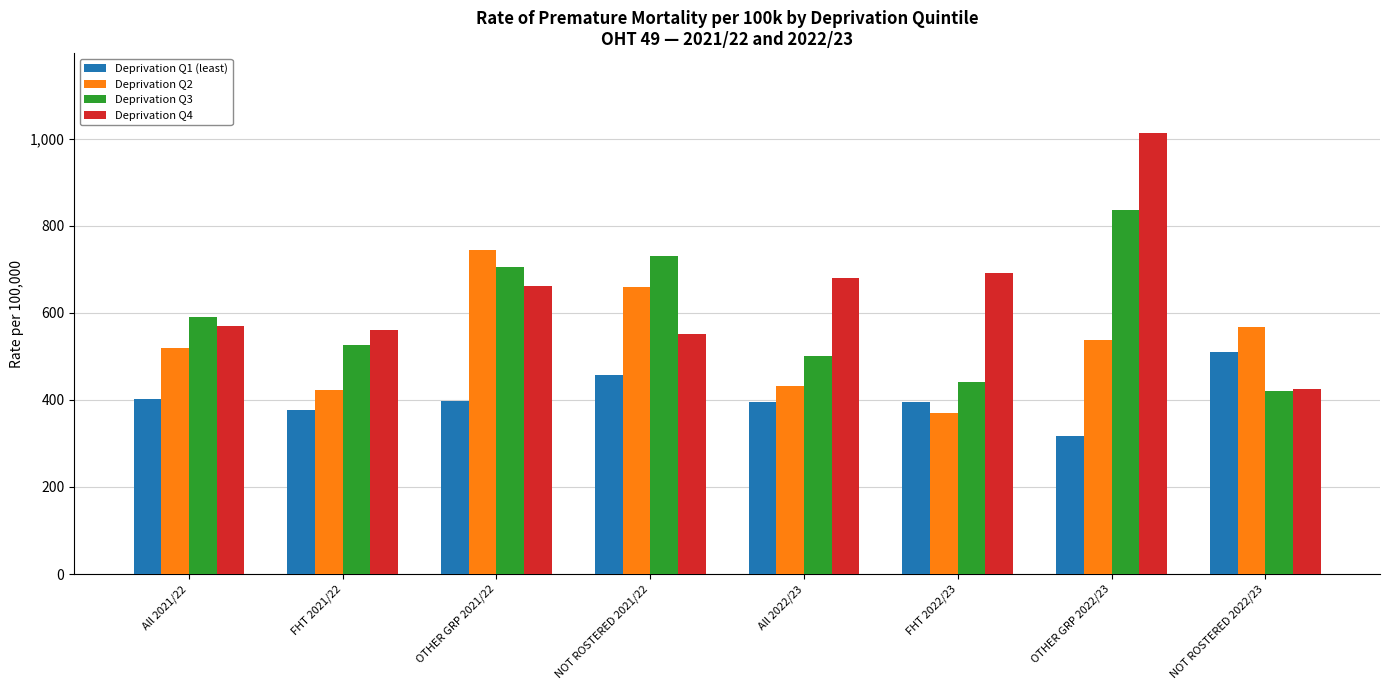

What position from the right is OTHER GRP 2021/22?

6